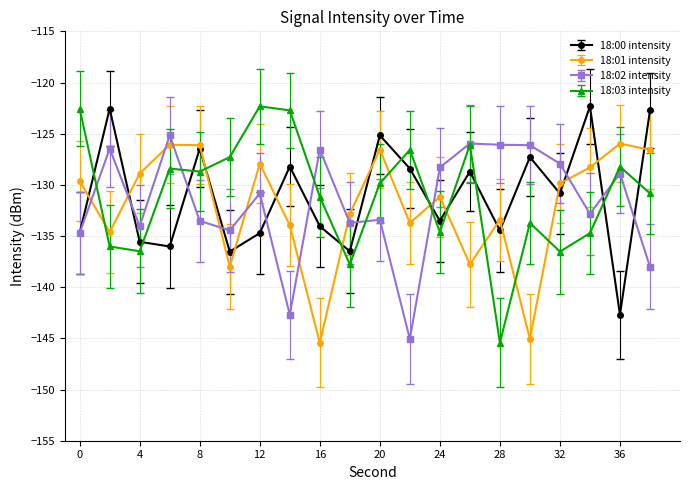

At how many categories does at least one series exceed -137?

20